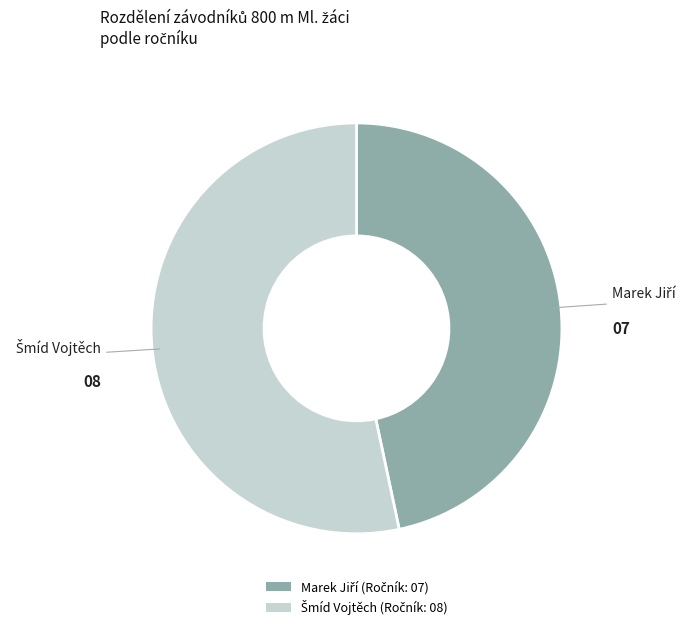

Does any single category account for the majority?

Yes